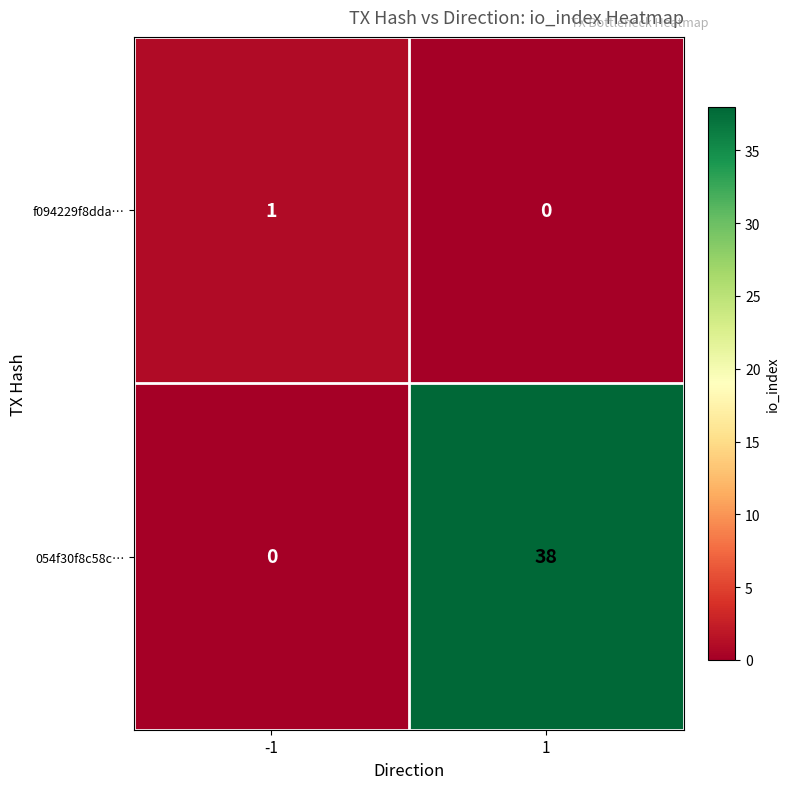

The 054f30f8c58c… series shows 38 at 1. True or false?

True